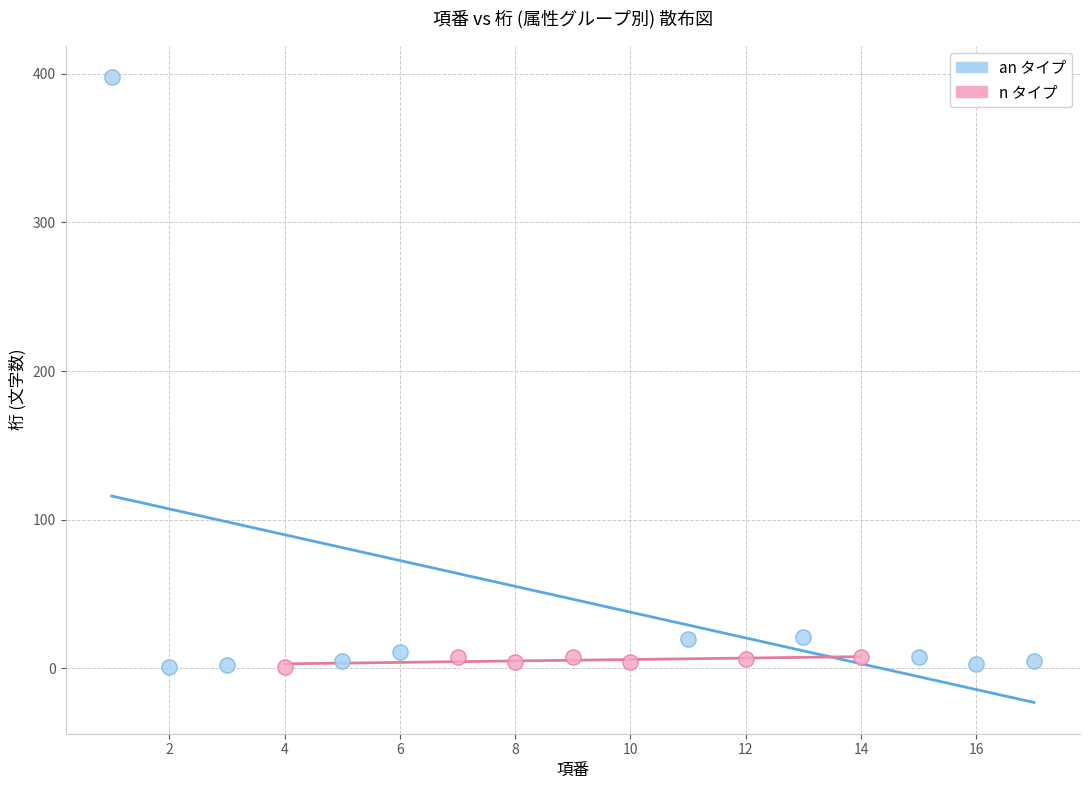

Which series has the largest Y range (max minus min)?

an タイプ